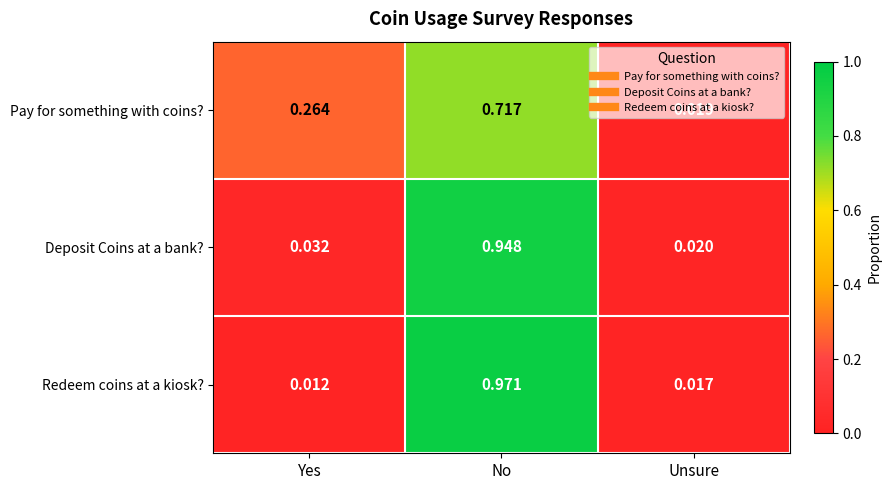

At which label does Deposit Coins at a bank? reach its minimum?

Unsure